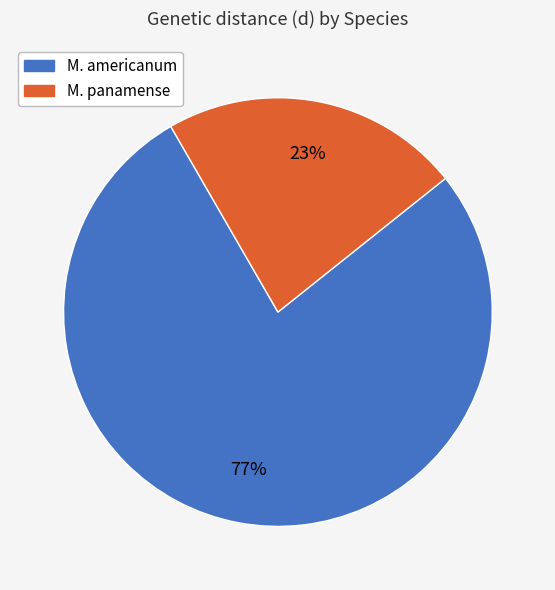

The M. panamense slice represents 23% of the pie. True or false?

True